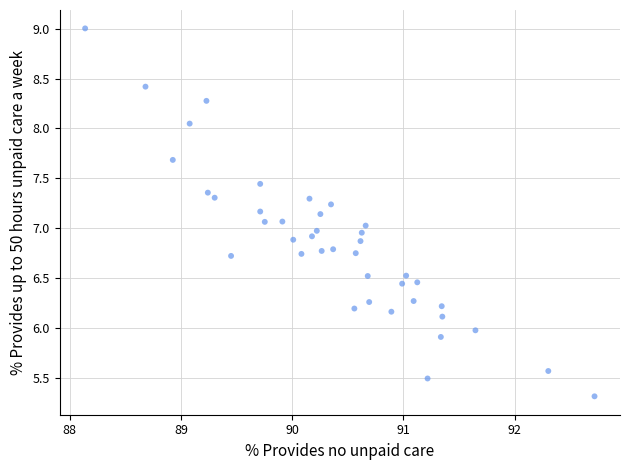

What is the range of X values (max minus min)?

4.6